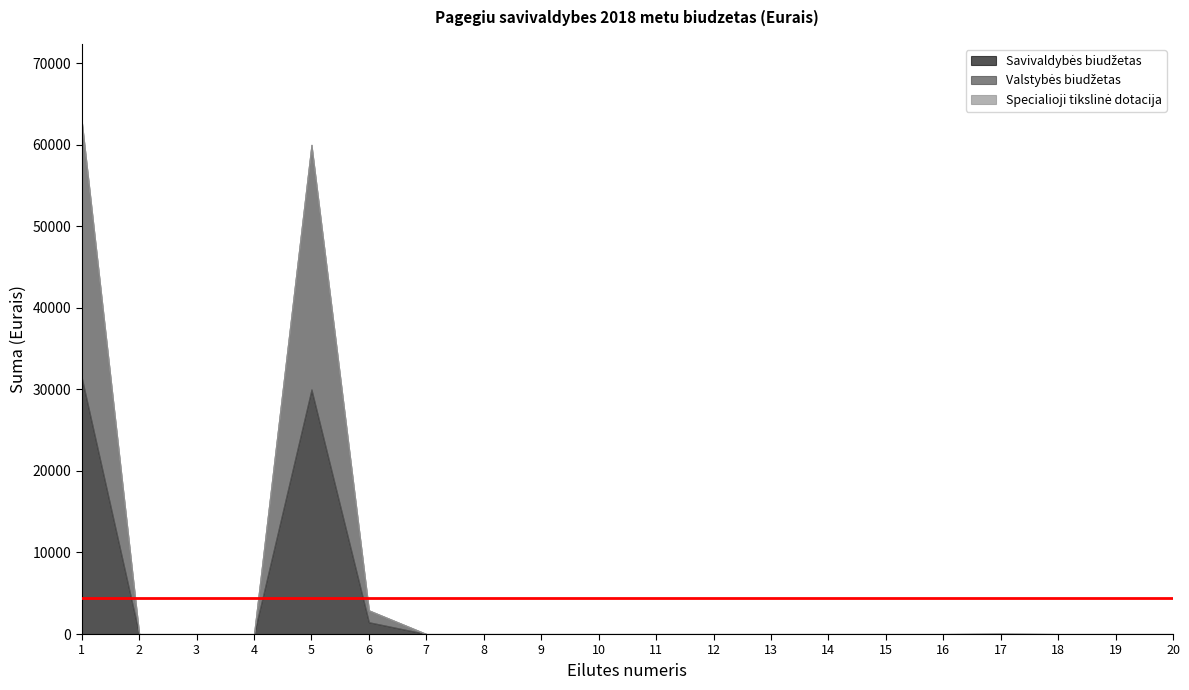

At 16, list the series in order from largest to smallest.

Savivaldybės biudžetas, Valstybės biudžetas, Specialioji tikslinė dotacija